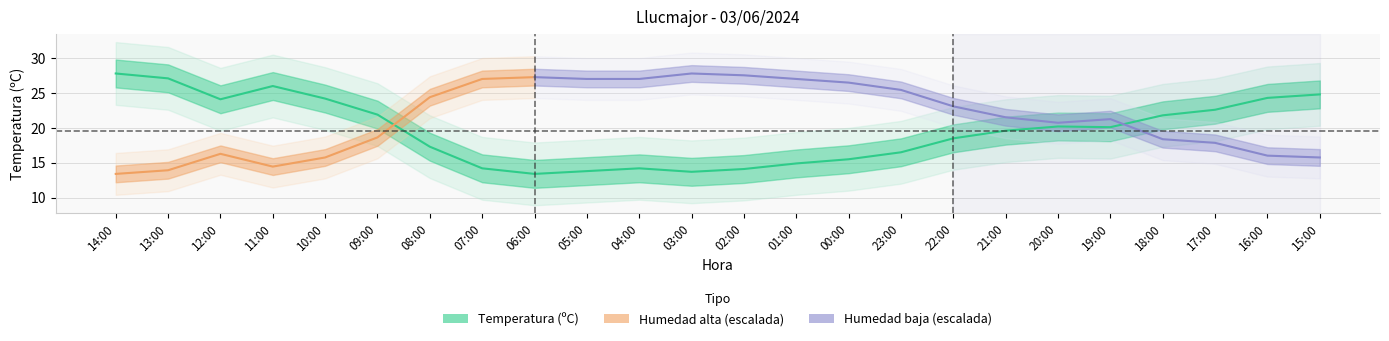

What position from the right is 17:00?

3